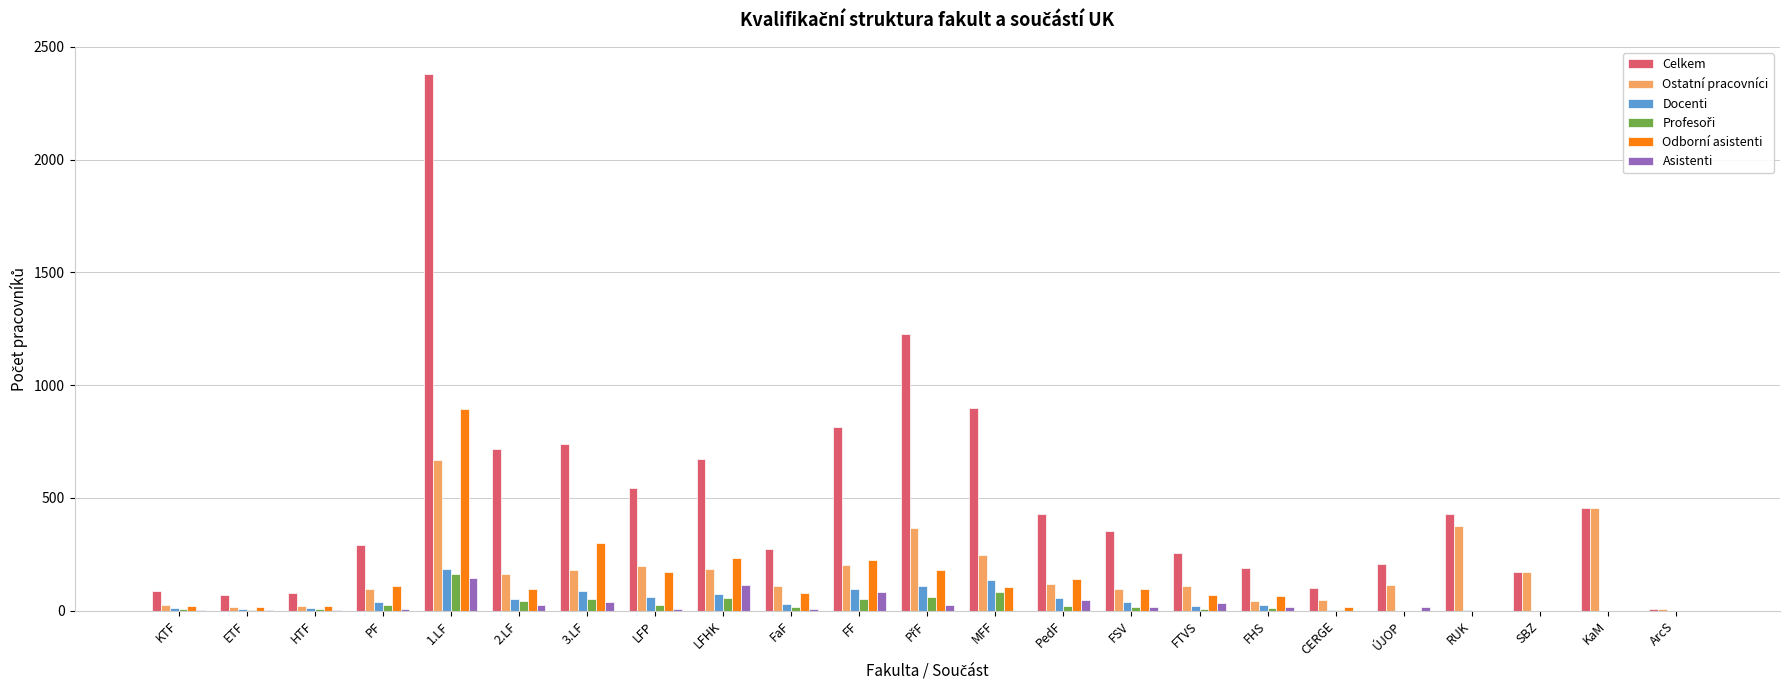

At which category does the chart reach its peak across all series?

1.LF